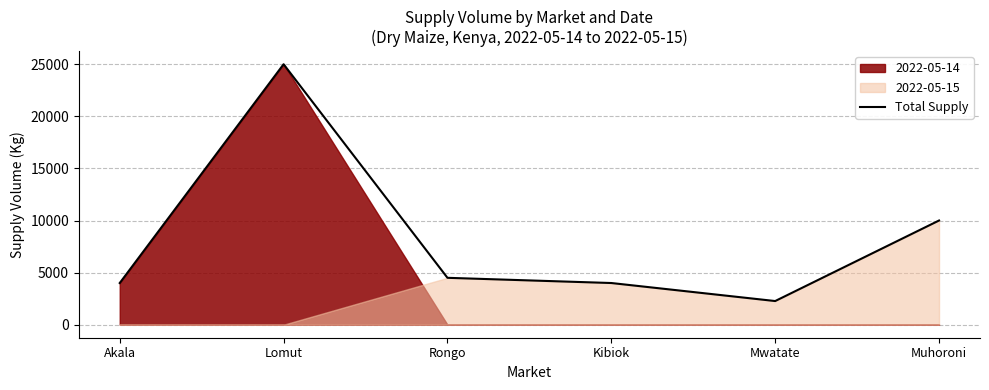

What value does the data have at Kibiok?

4000